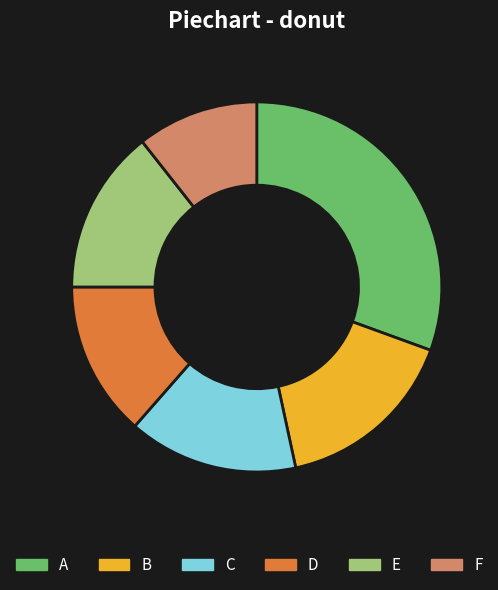

Which slice is the largest?

A